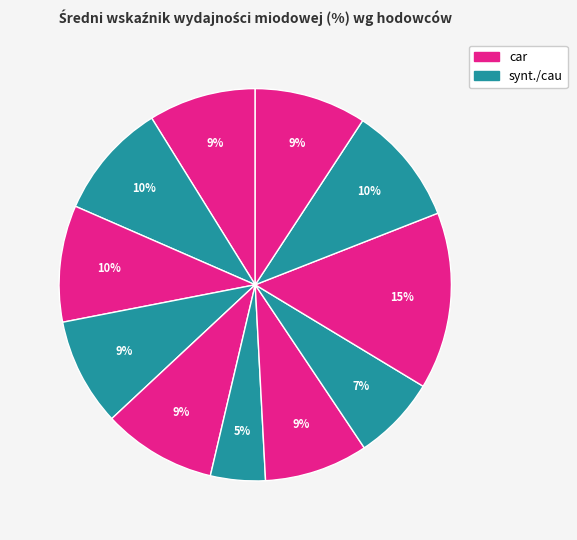

How many slices are in this pie chart?

11